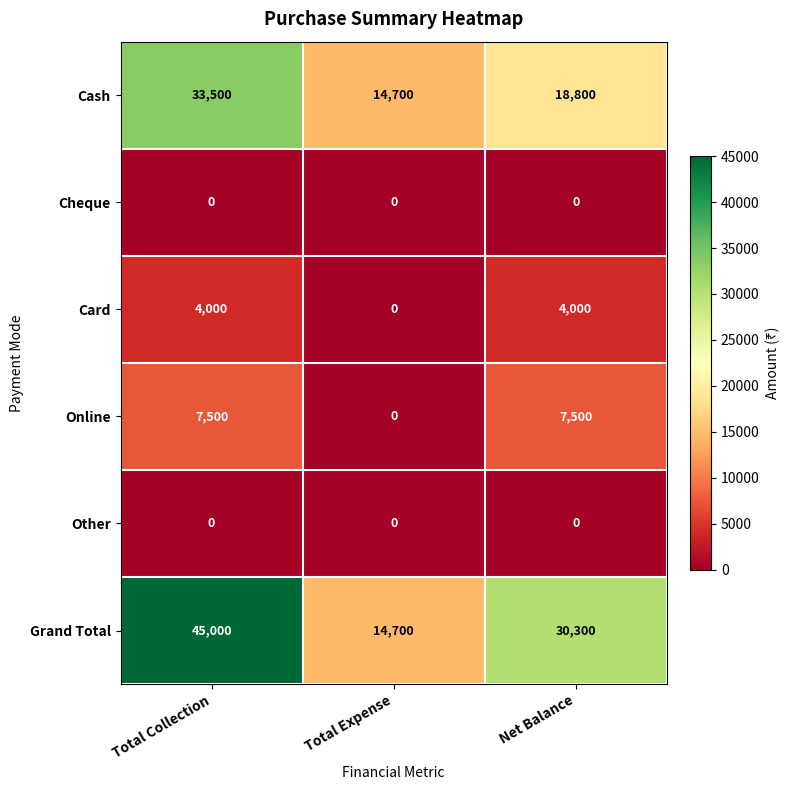

What is the maximum value shown in the chart?

45000